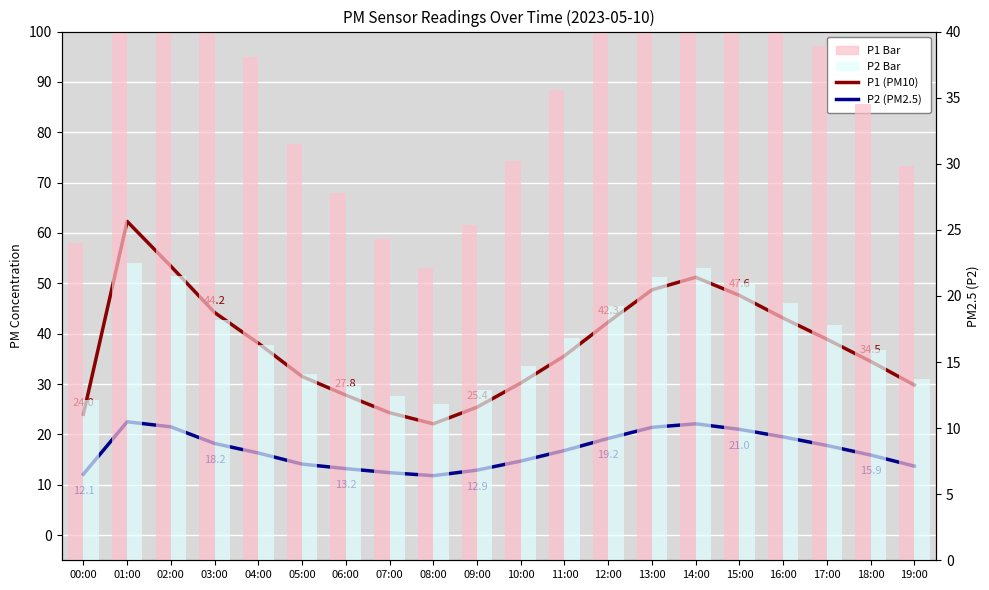

Is the value of P2 (PM2.5) at 09:00 greater than the value of P1 Bar at 02:00?

No